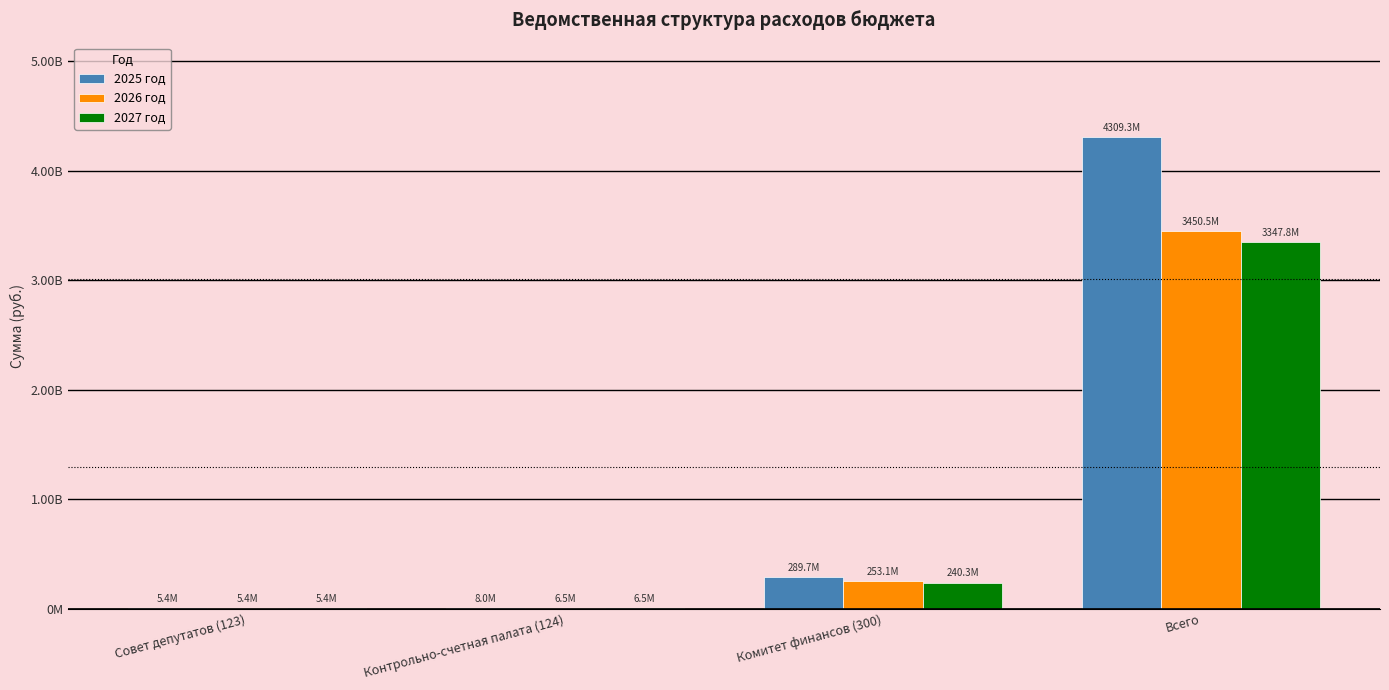

What is the average value of the 2026 год series?

928880614.1